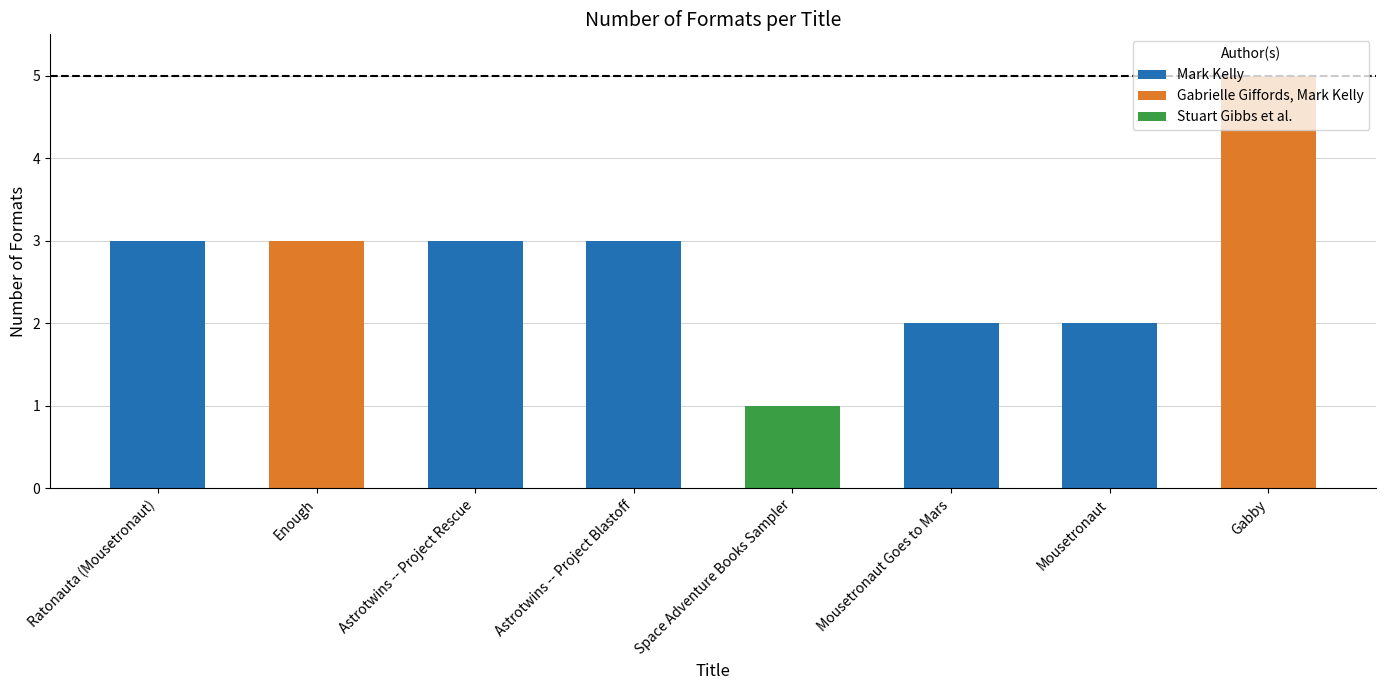

What is the change in value from Ratonauta (Mousetronaut) to Mousetronaut Goes to Mars?

-1